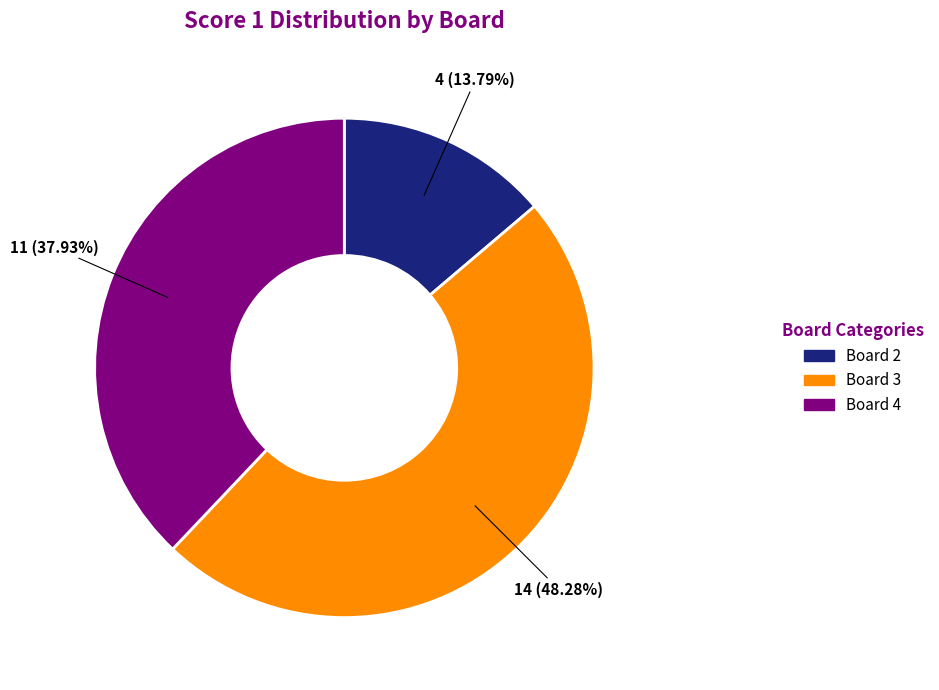

Is there a majority slice in this chart?

No